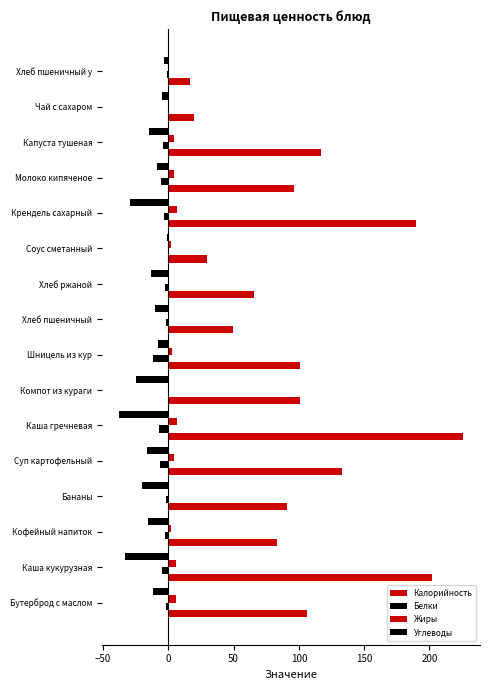

Count the number of data series in this chart.

4